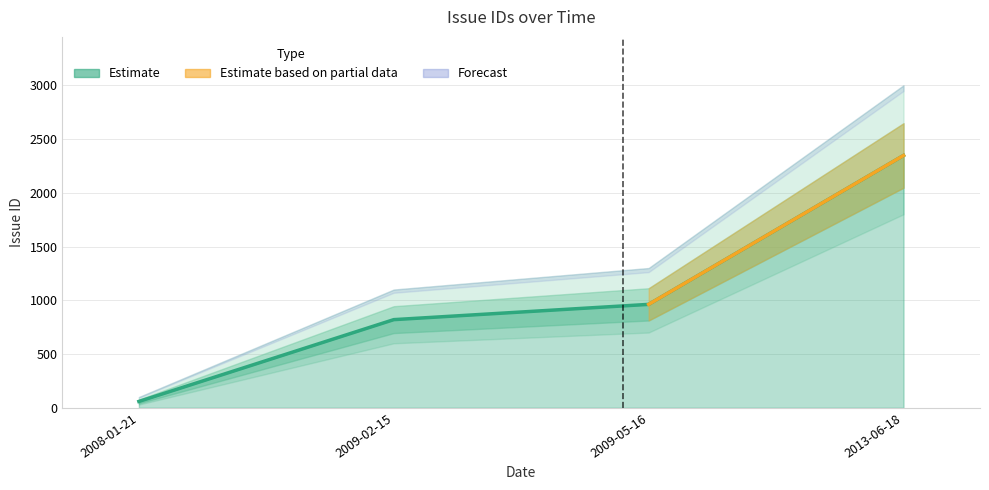

What is the ratio of the value at 2013-06-18 to the value at 2008-01-21?

39.8